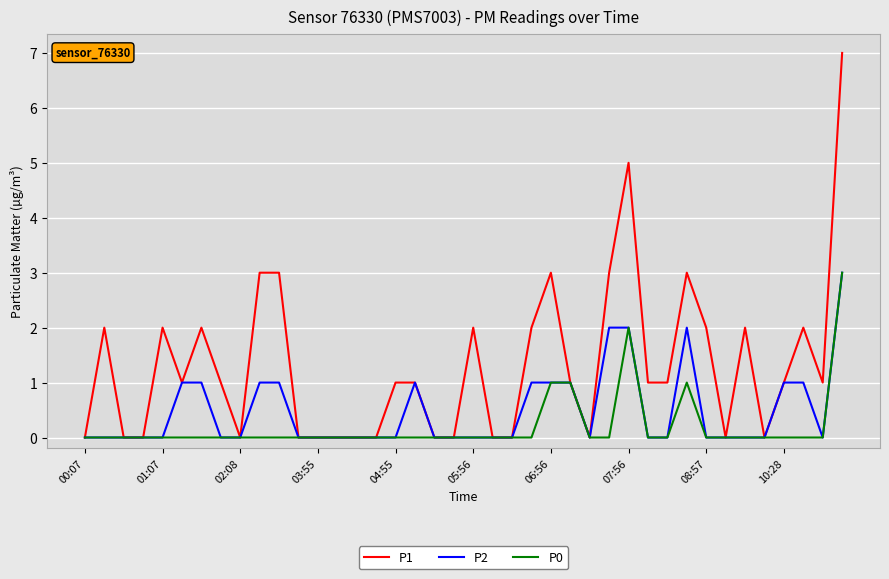

What is the difference between the maximum and minimum values in the P0 series?

3